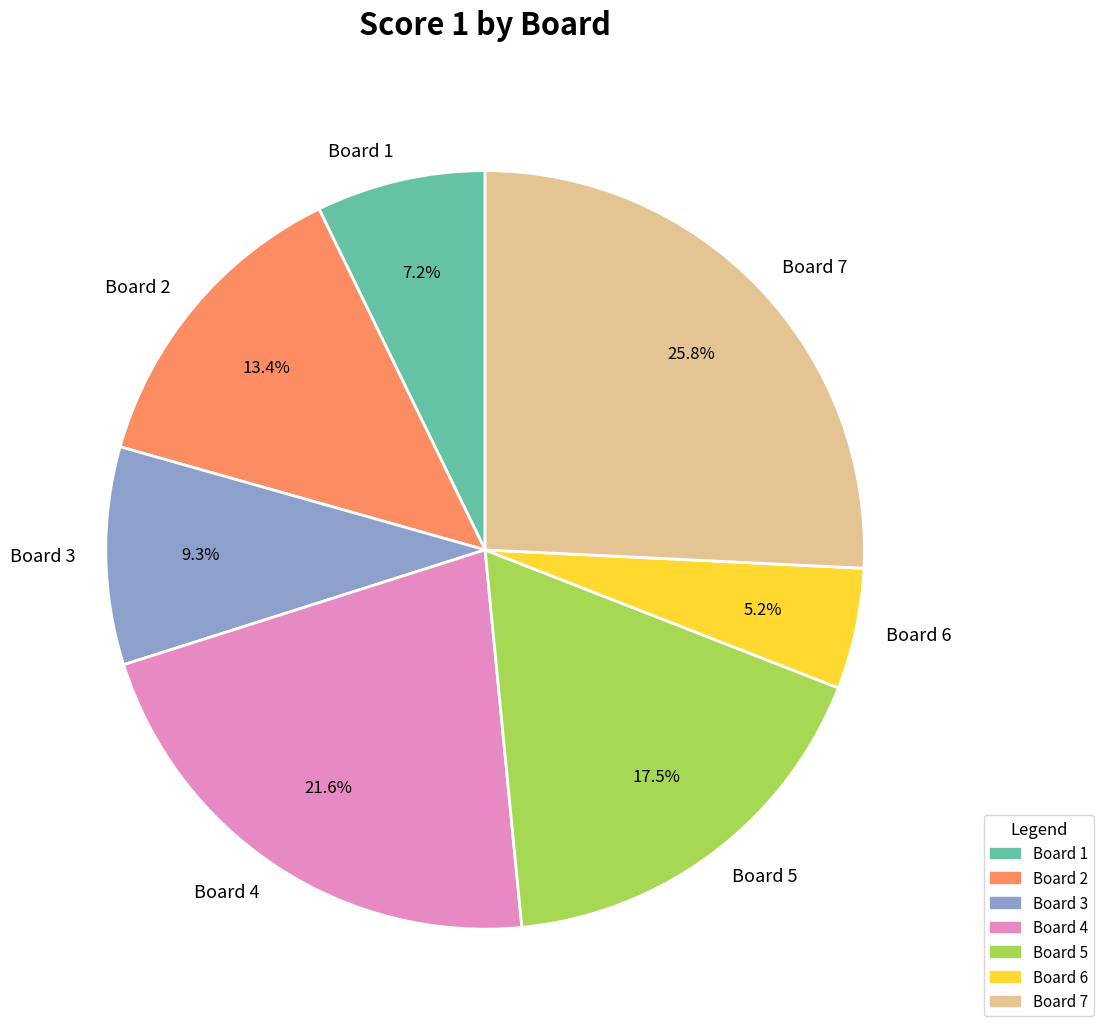

How much of the chart is everything except Board 6?

94.8%